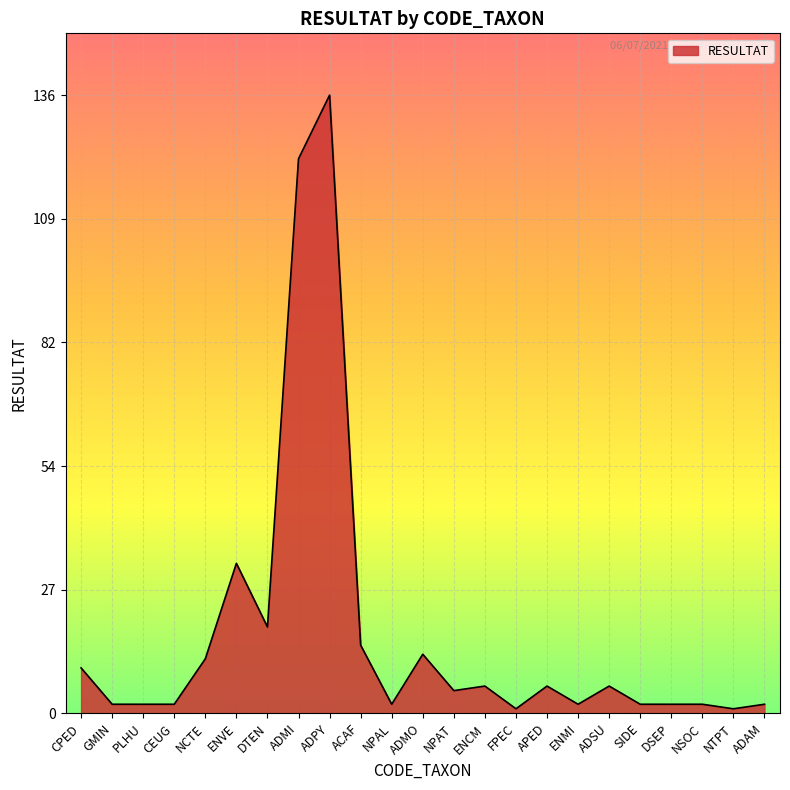

What is the greatest value displayed?

136